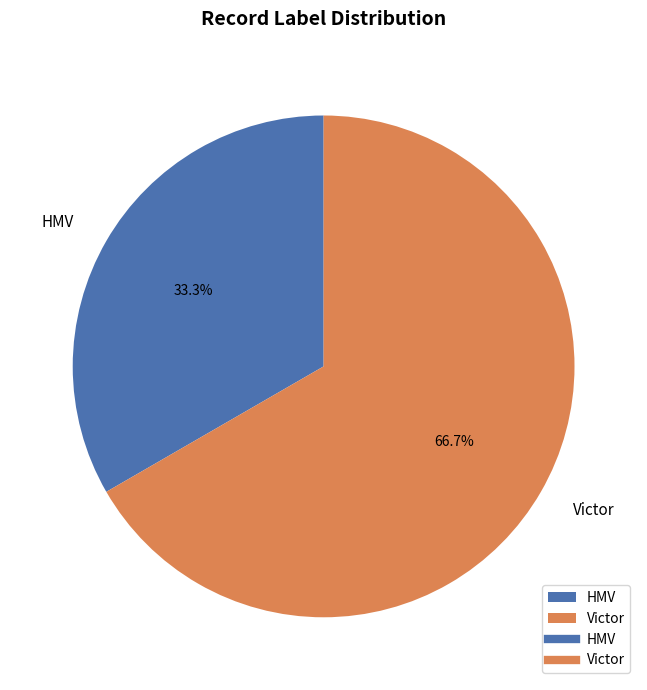

Is it true that Victor is 78% of the pie?

False